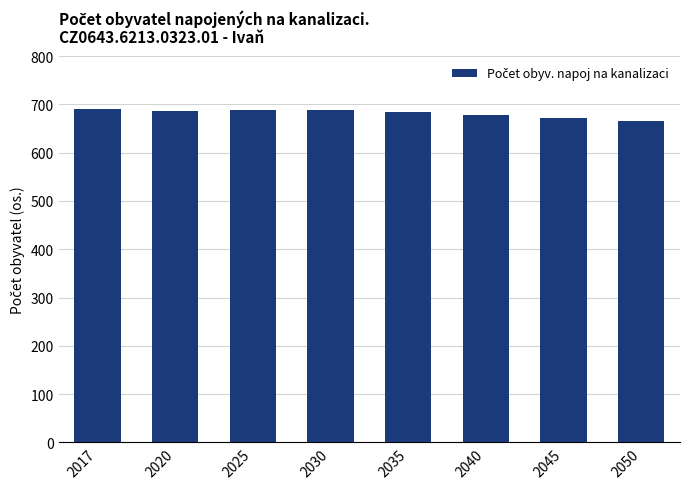

What is the difference between the values at 2050 and 2017?

24